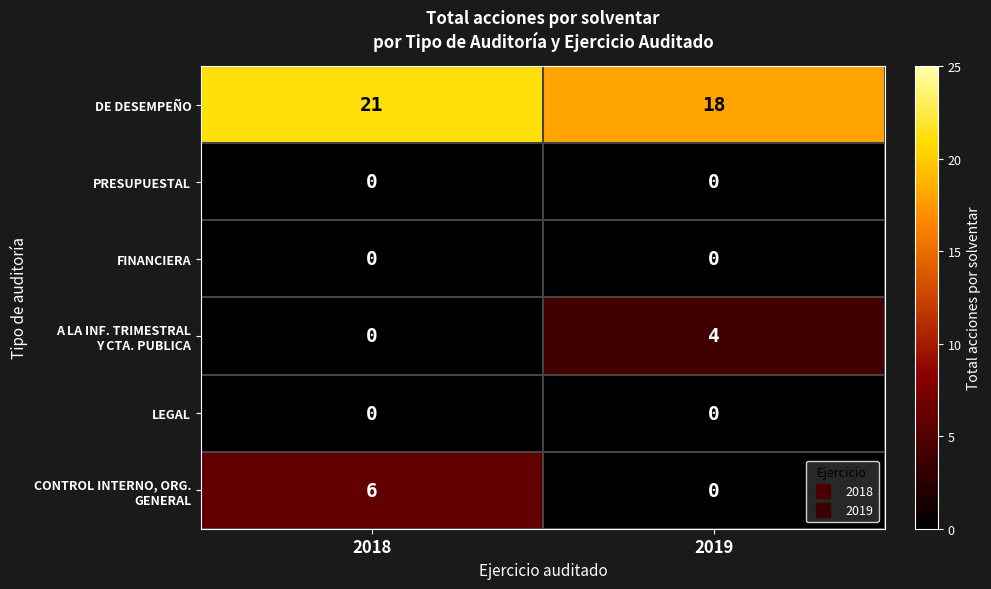

List the labels in order of DE DESEMPEÑO value, largest first.

2018, 2019